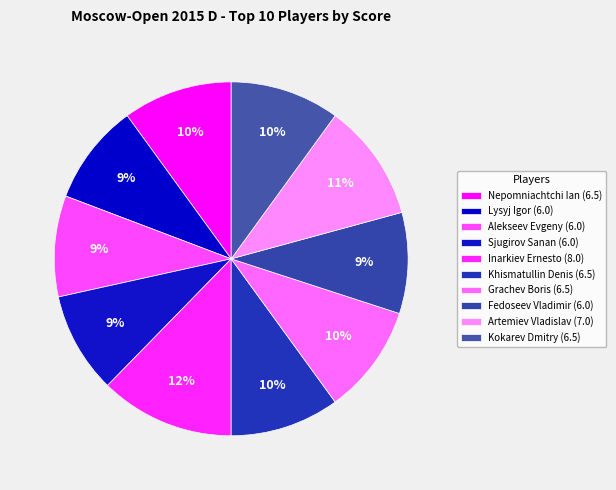

Which slice is the largest?

Inarkiev Ernesto